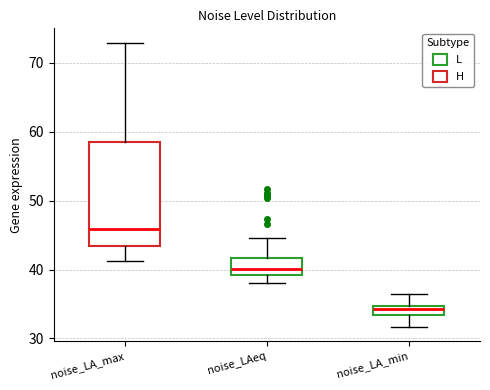

Where does the median line of the box for noise_LA_max sit on the y-axis? The values are not printed on the chart, so give them approximately, as read against the axis.

46